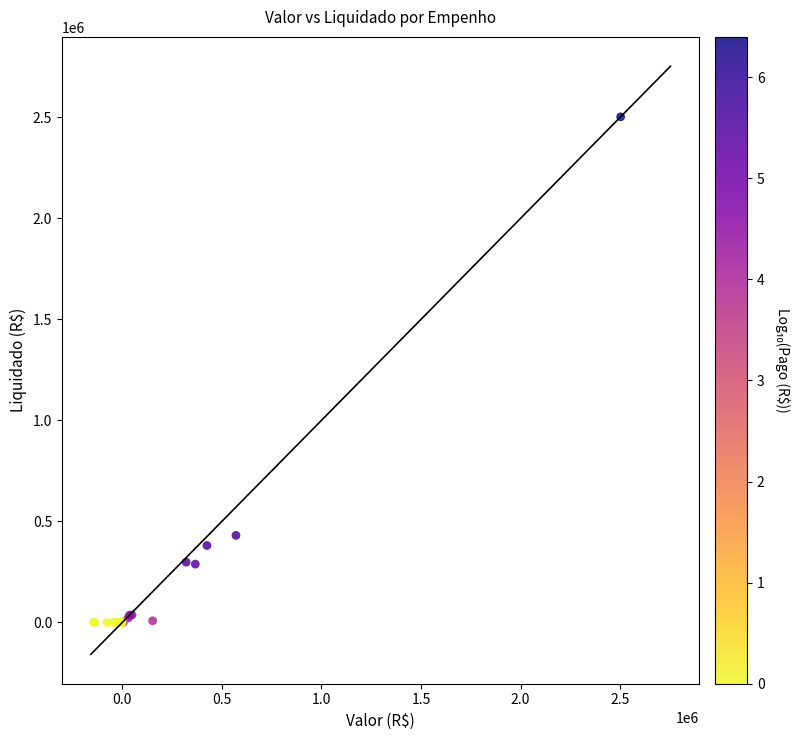

What Y value in the scatter plot is closest to 1251400?

430323.3